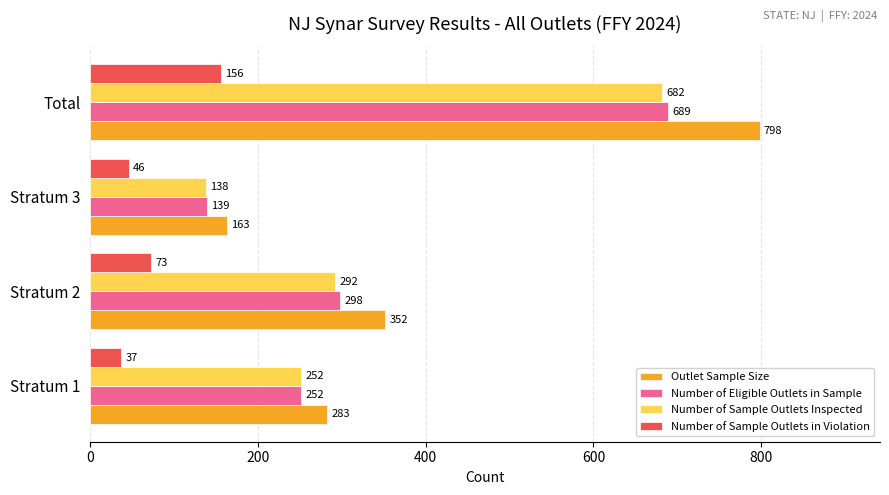

Between Stratum 3 and Total, which series saw the biggest shift?

Outlet Sample Size